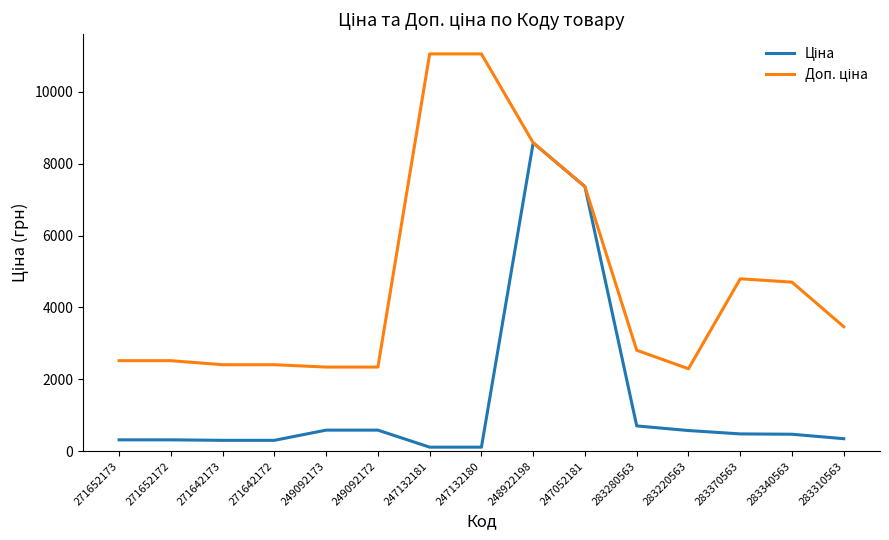

Does the chart display data point markers on the line(s)?

No